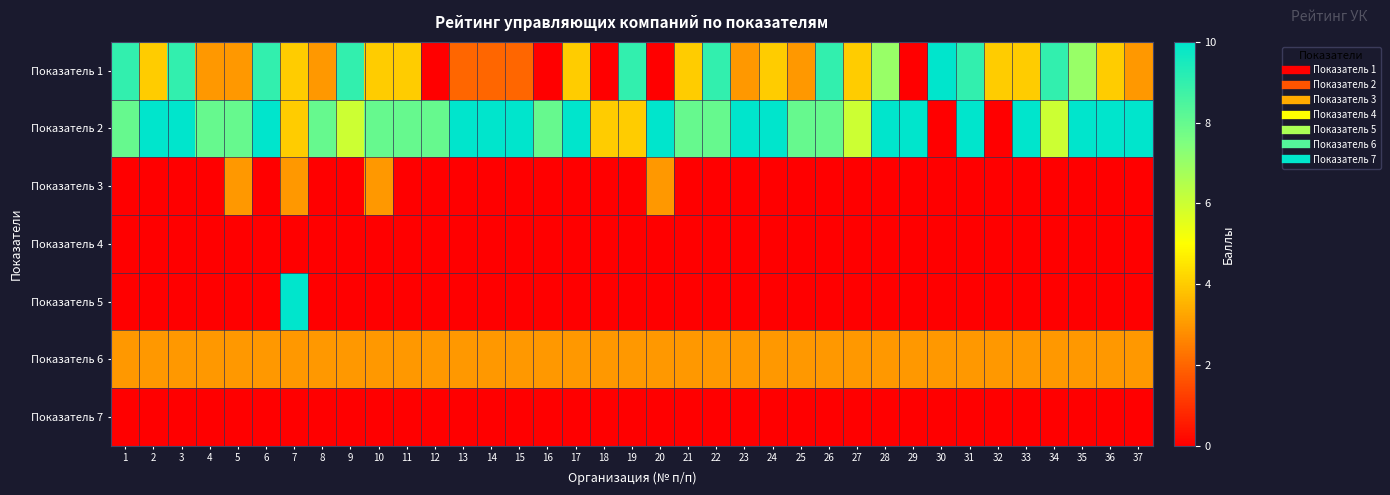

Between 8 and 26, which series saw the biggest shift?

Показатель 1